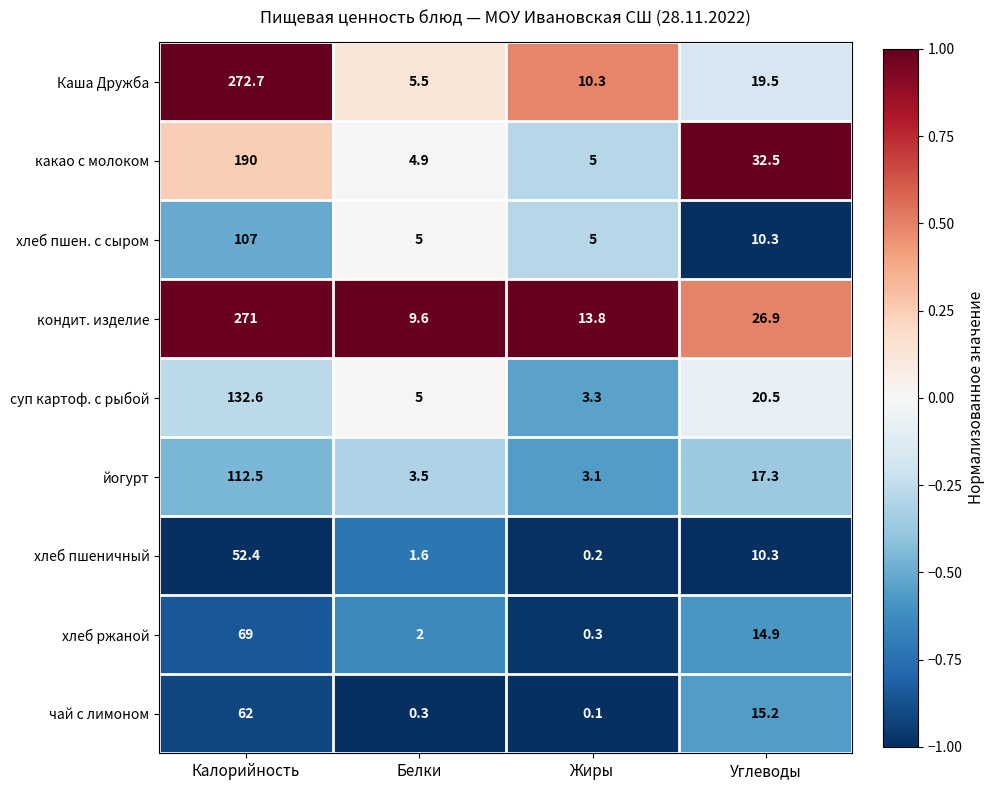

Rank the categories by Каша Дружба value from lowest to highest.

Белки, Жиры, Углеводы, Калорийность